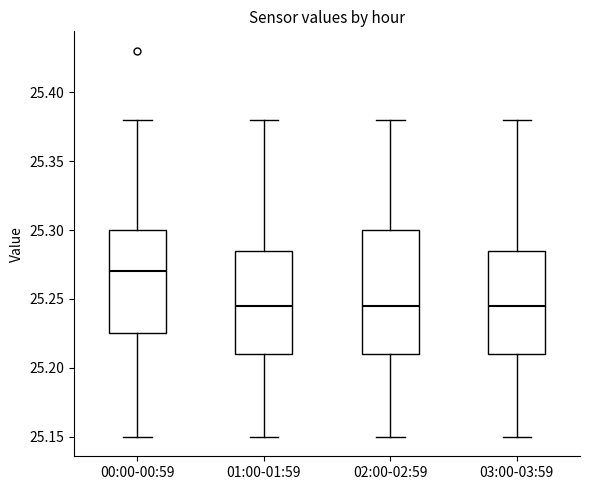

Comparing the boxes themselves (not the whiskers), which one is the tallest?

02:00-02:59